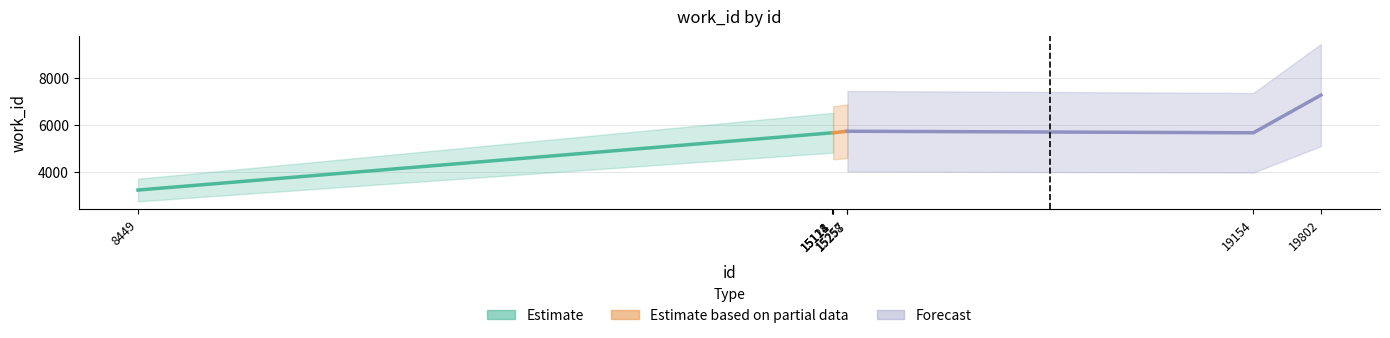

Reading left to right, extract all data points from this chart.

8449=3216	15114=5658	15118=5658	15121=5658	15257=5724	15258=5724	19154=5658	19802=7264